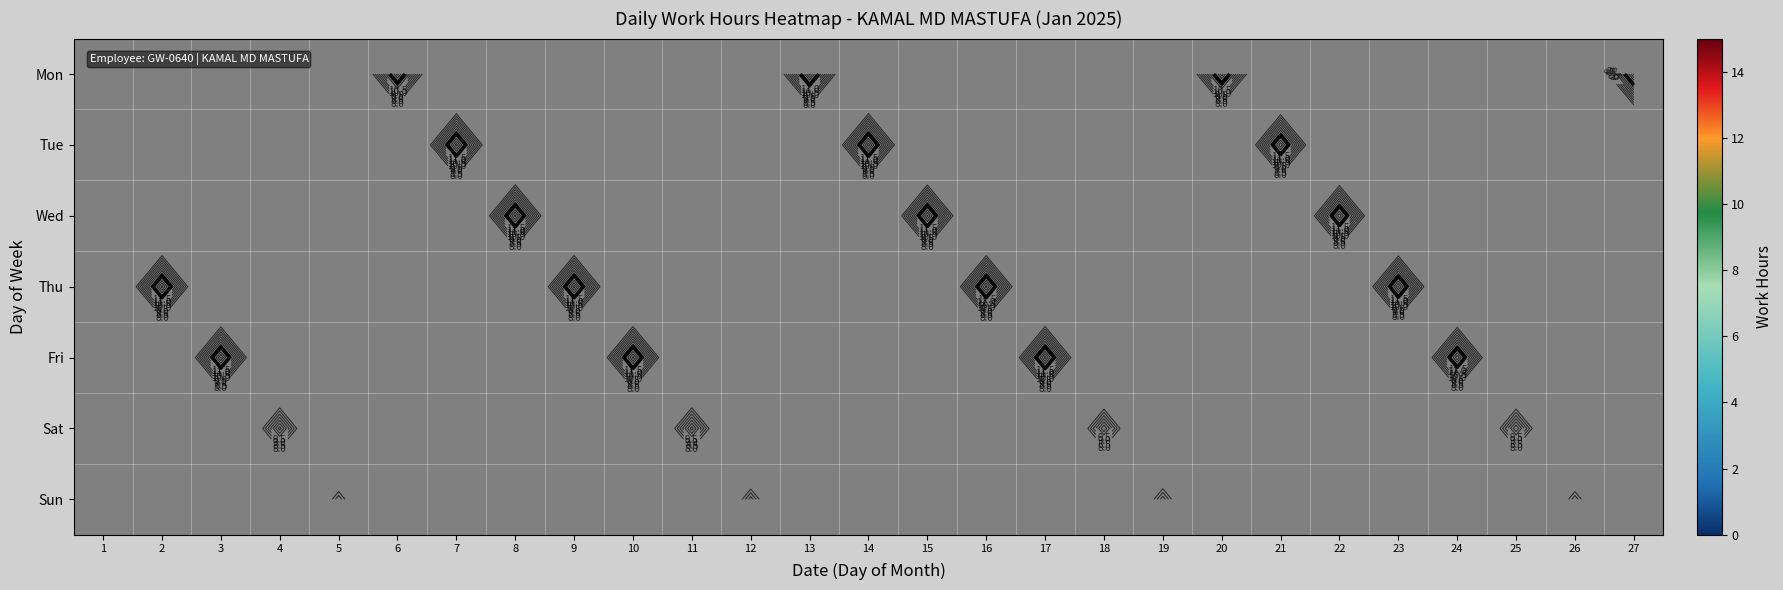

How many series are shown in this chart?

7